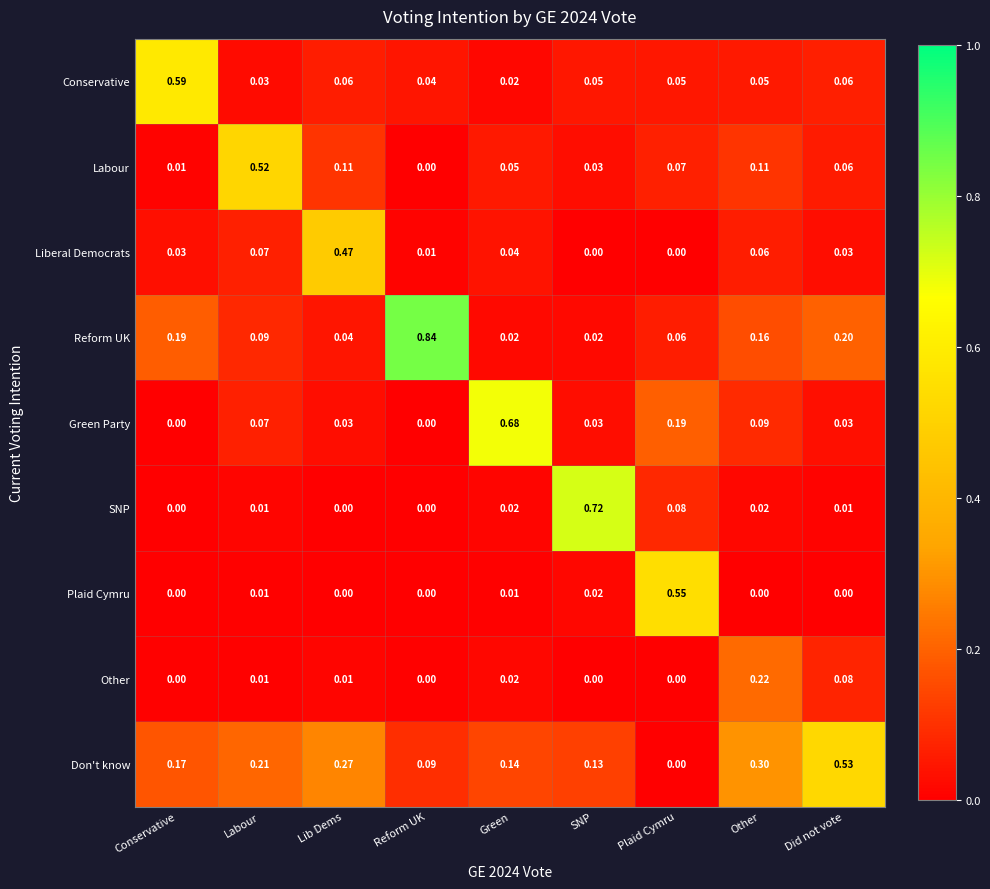

How many data points in Liberal Democrats are above 0?

7